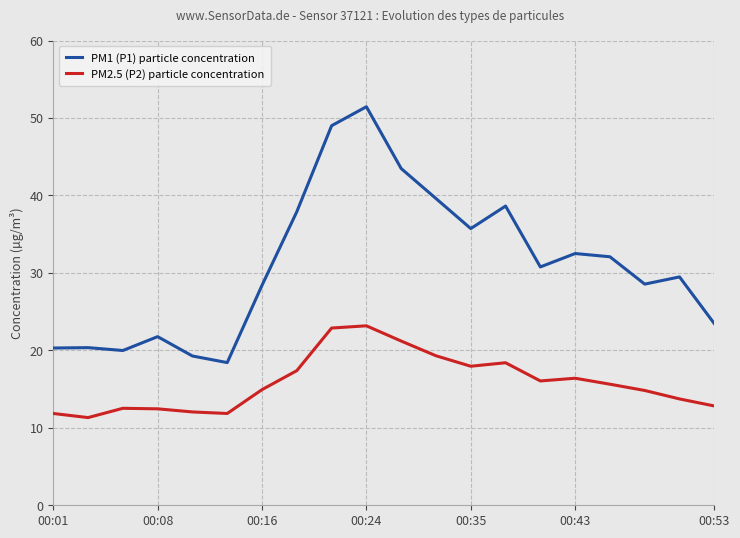

What is the lowest value of the PM2.5 (P2) particle concentration series?

11.3